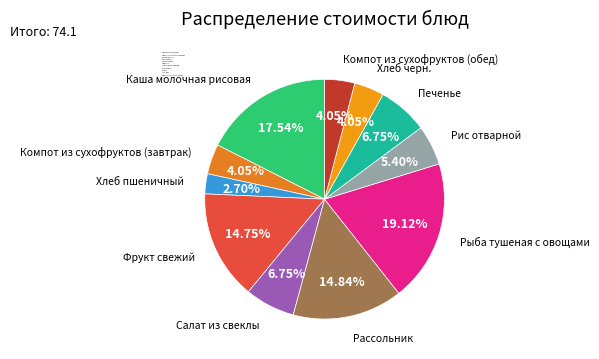

Approximately how many times larger is the value at Хлеб пшеничный compared to Каша молочная рисовая?

0.2